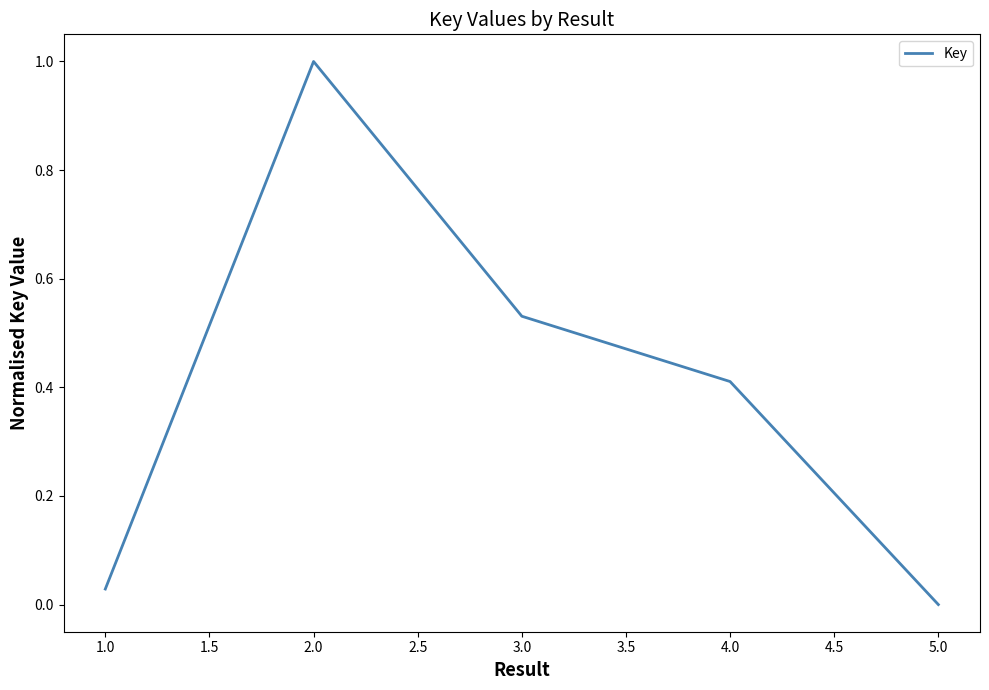

Which category has the highest value across all series?

2.0